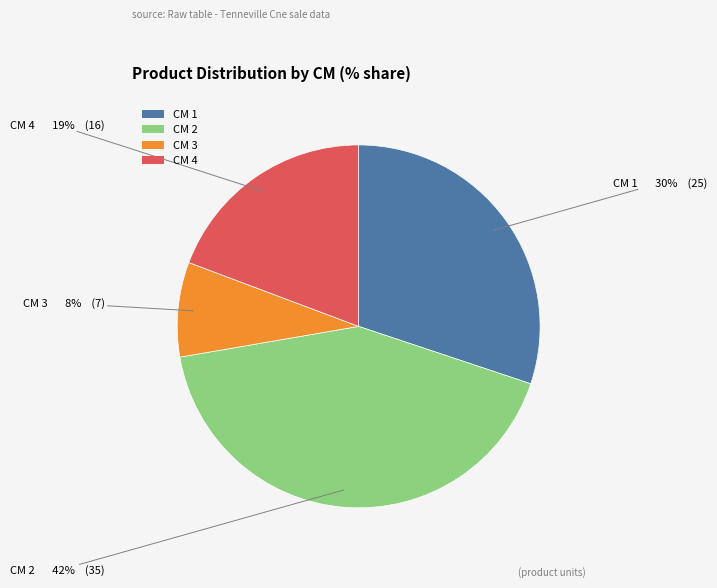

To the nearest percent, what is the difference between the largest and smallest slice percentages?

34%